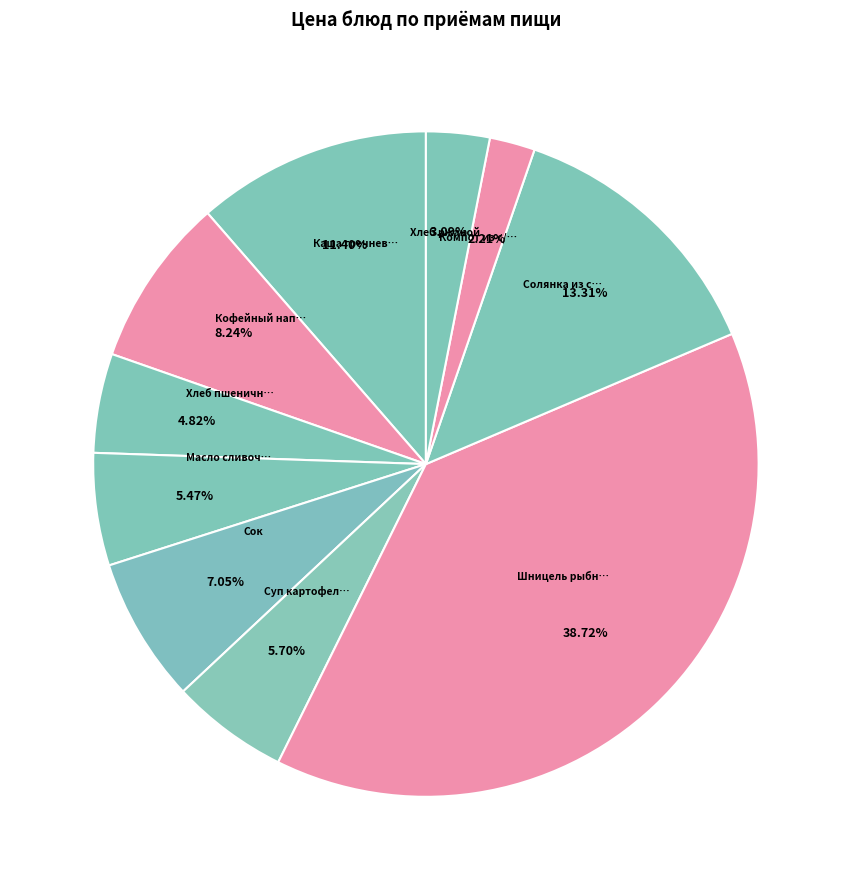

Does any single category account for the majority?

No